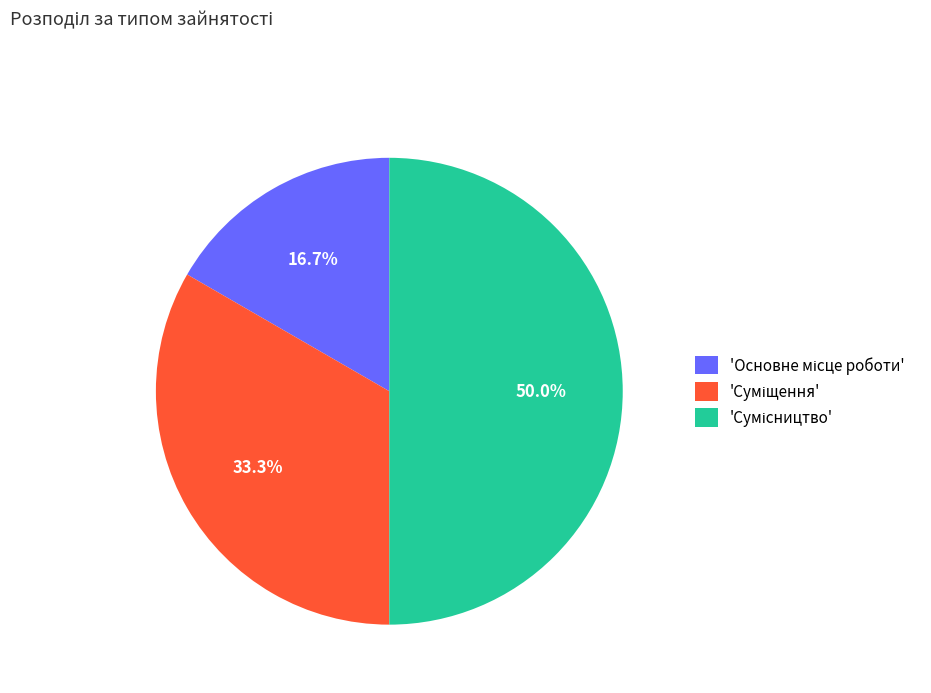

To the nearest percent, what is the average slice percentage?

33%